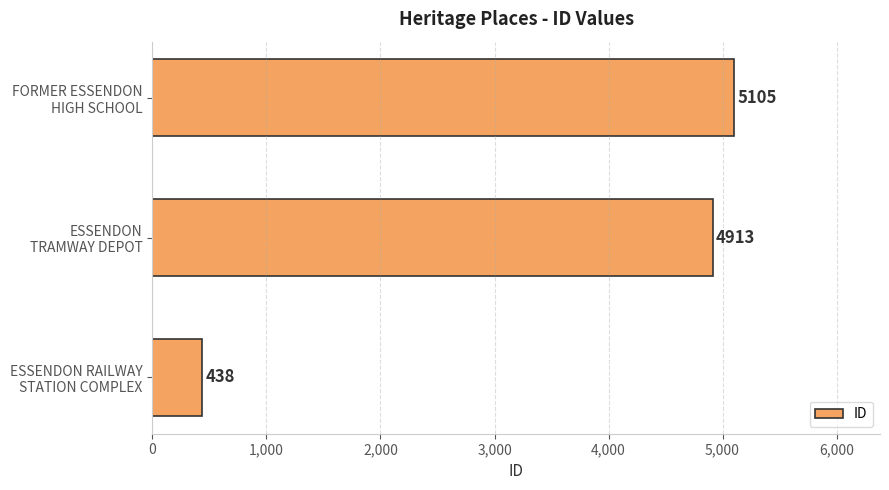

What is the minimum value shown in the chart?

438